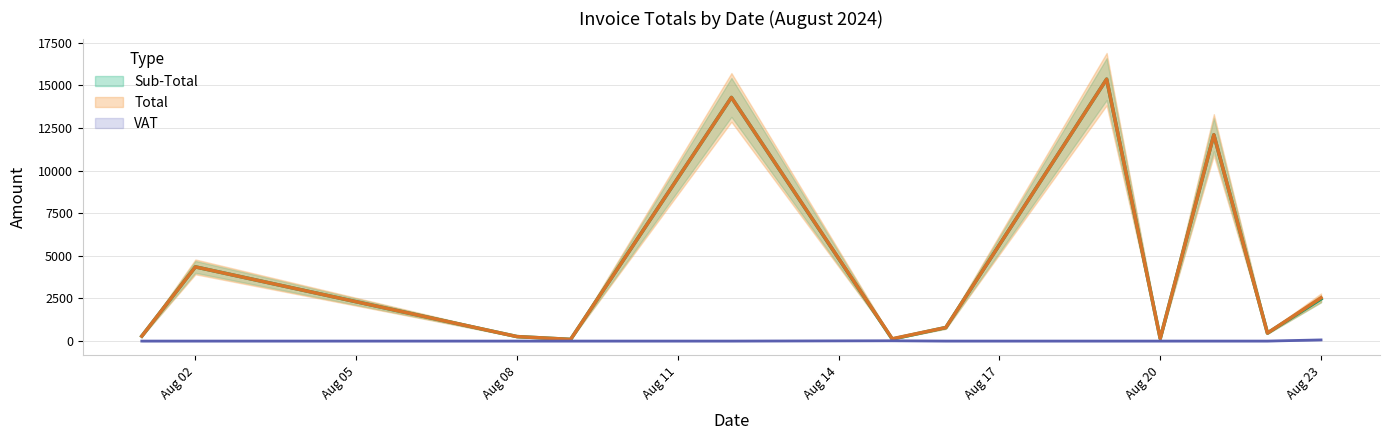

Which label corresponds to the largest value in the chart?

2024-08-19